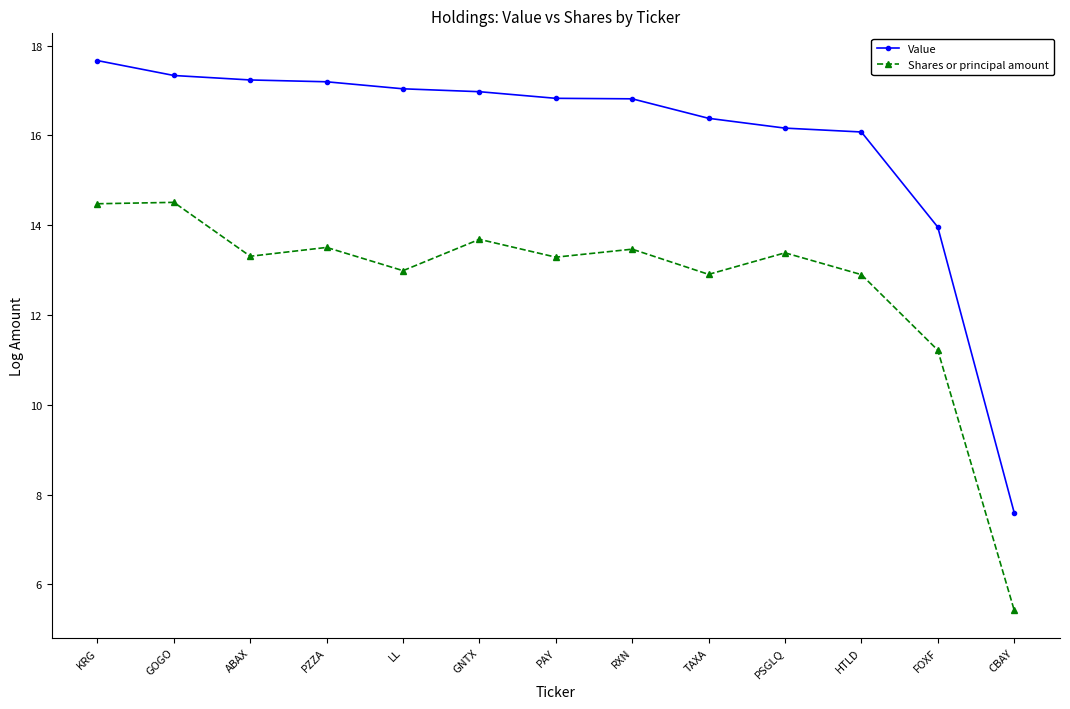

What is the difference between the highest and lowest values at ABAX?

3.9